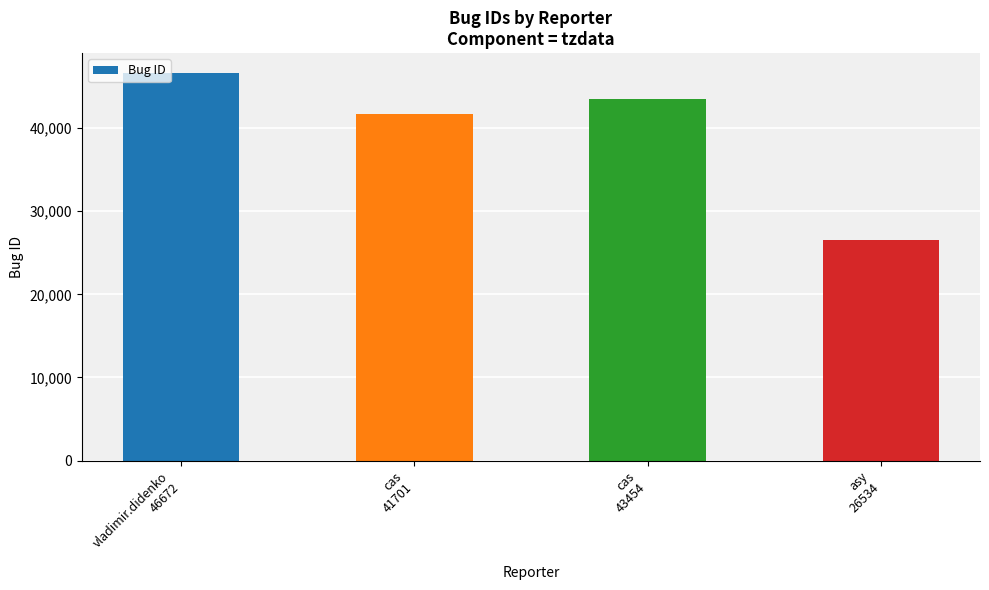

How many bars are there in total?

4